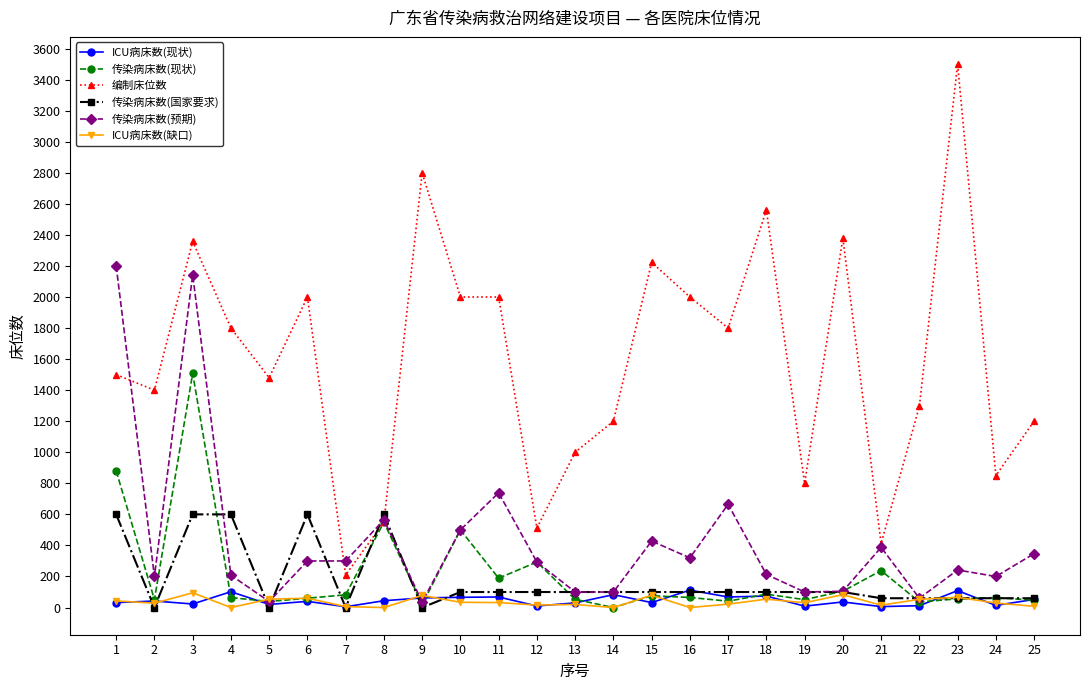

How many distinct data groups are displayed?

6